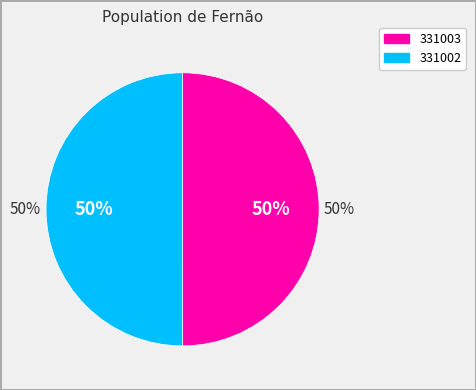

Which category has the biggest portion of the pie?

331002